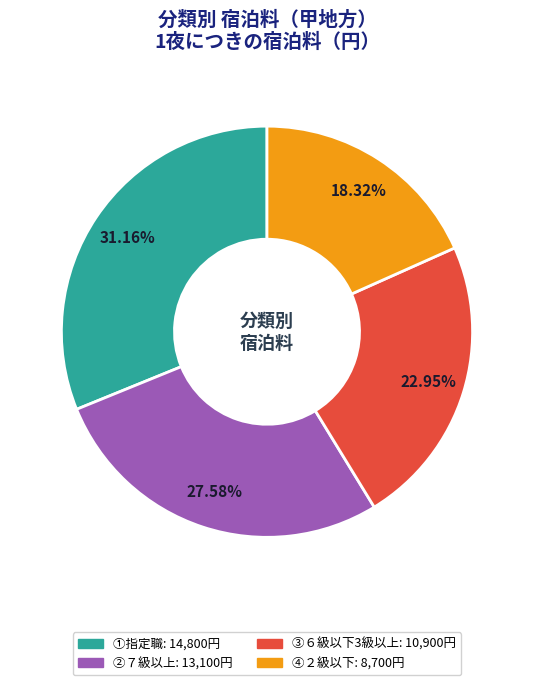

Is there a majority slice in this chart?

No